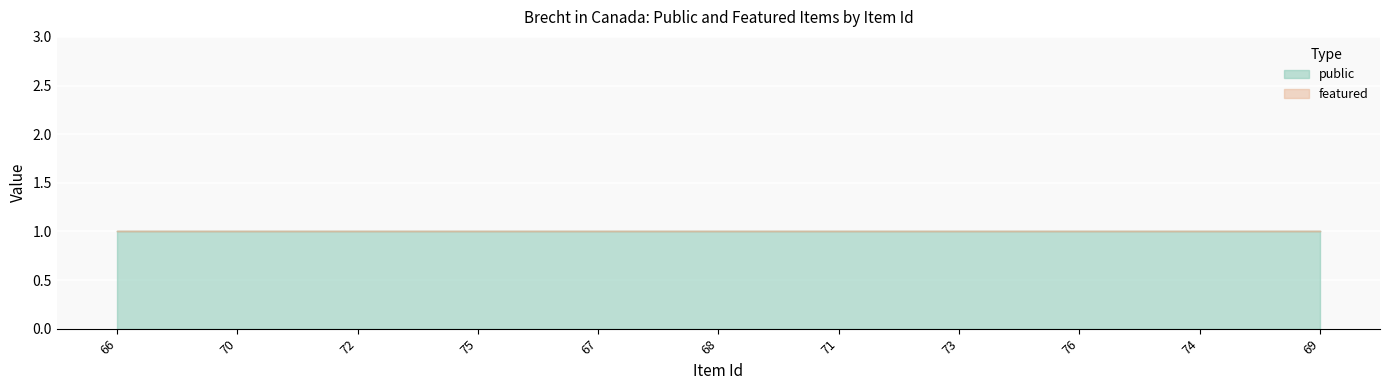

Count the number of data series in this chart.

2